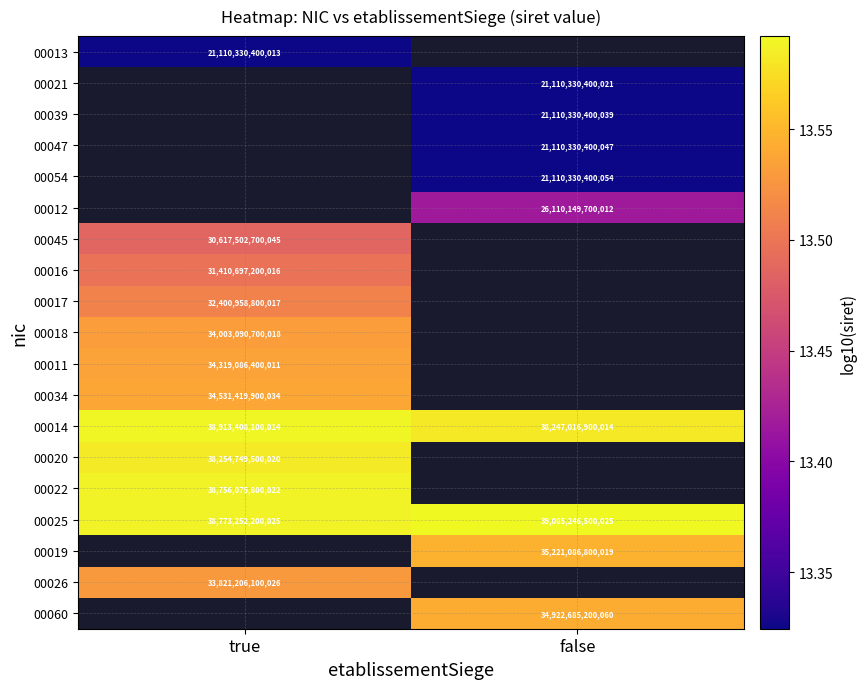

Between true and false, which is larger?

false